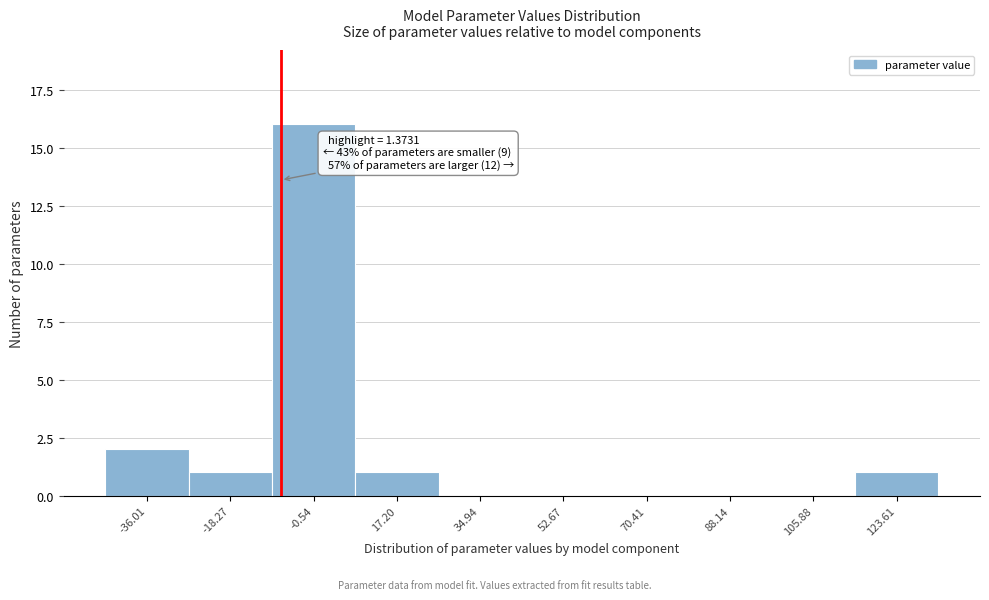

Reading left to right, extract all data points from this chart.

-36.01=2	-18.27=1	-0.54=16	17.20=1	34.94=0	52.67=0	70.41=0	88.14=0	105.88=0	123.61=1